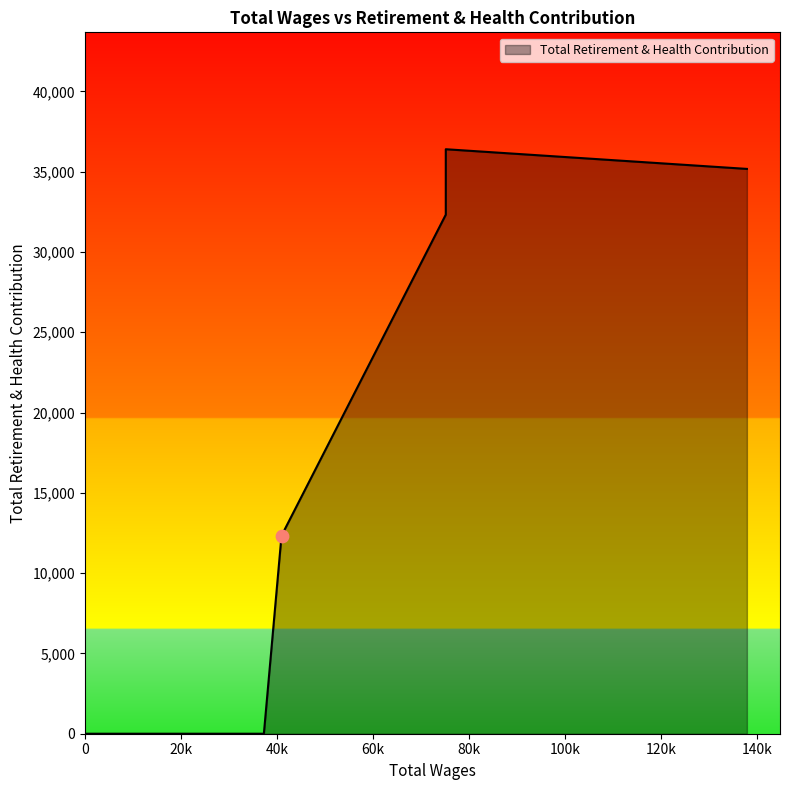

Which has a higher value, 120.0 or 19066.0?

120.0